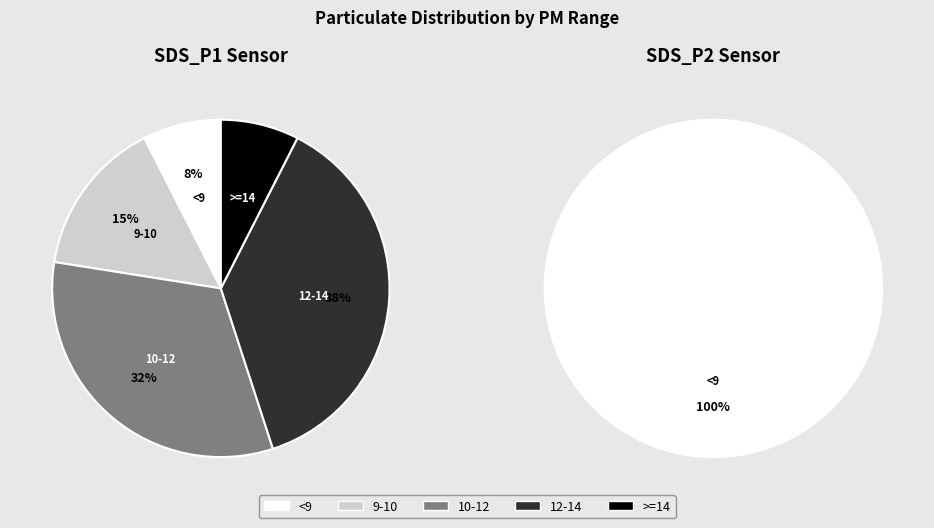

Between 28 and 28, which is larger?

28